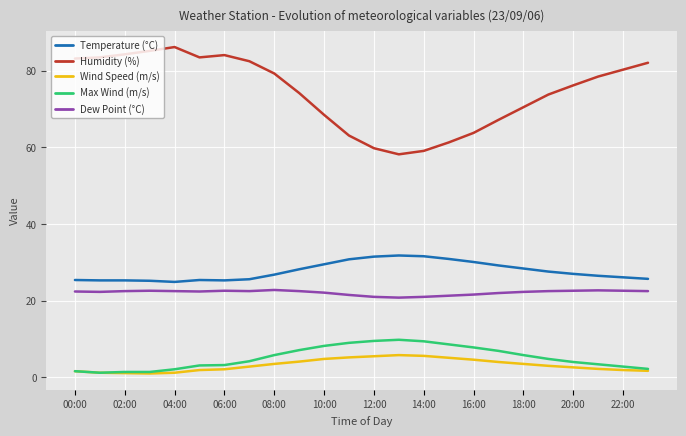

True or false: Temperature (°C) and Dew Point (°C) intersect in this chart.

False